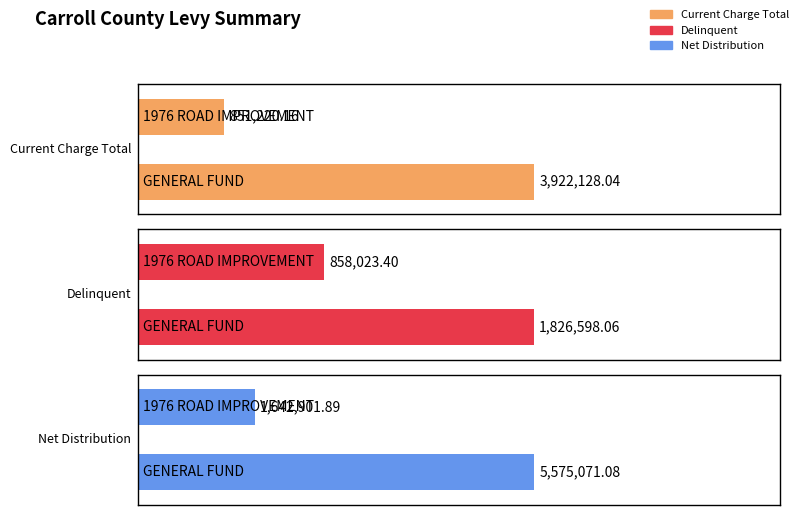

Reading left to right, what are all the values shown in this chart?

Current Charge Total: GENERAL FUND=3922128.0	1976 ROAD IMPROVEMENT=851220.2
Delinquent: GENERAL FUND=1826598.1	1976 ROAD IMPROVEMENT=858023.4
Net Distribution: GENERAL FUND=5575071.1	1976 ROAD IMPROVEMENT=1642901.9